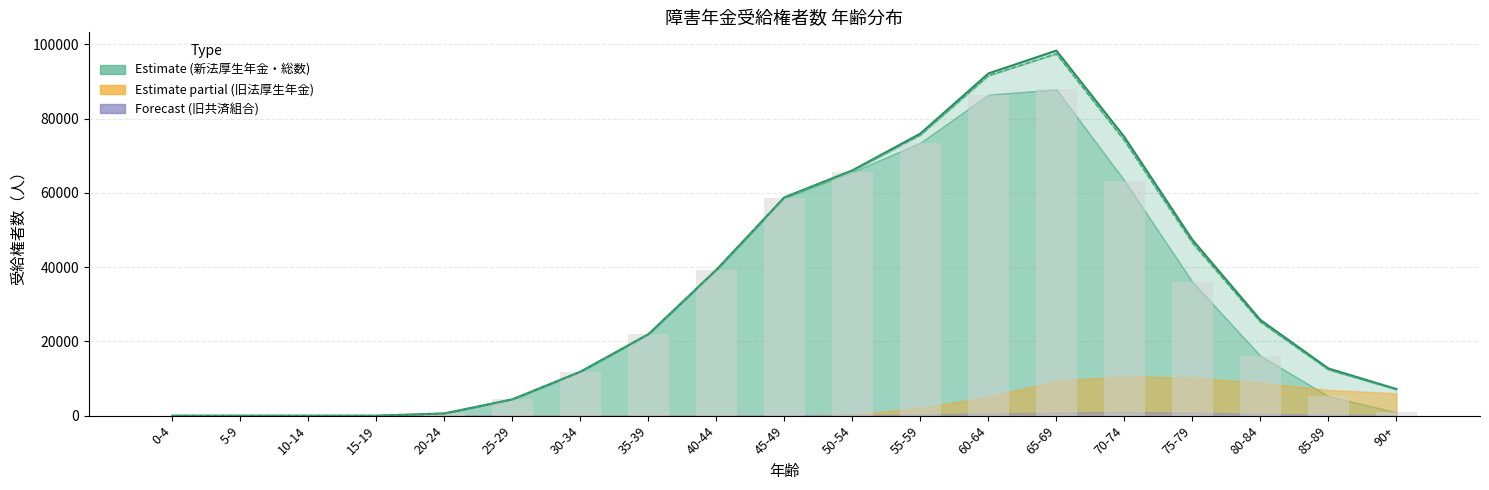

Reading left to right, list all the values displayed in this chart.

総数 line: 0	0	0	1	604	4393	11837	21932	39296	58796	66051	75960	92147	98305	75045	47368	25774	12709	7167
旧共済を除く計 line: 0	0	0	1	604	4393	11837	21927	39239	58665	65866	75595	91559	97433	74082	46532	25247	12383	7036
新法 (bar): 0	0	0	1	604	4393	11837	21927	39239	58665	65593	73470	86423	87836	63318	36020	16095	5251	879